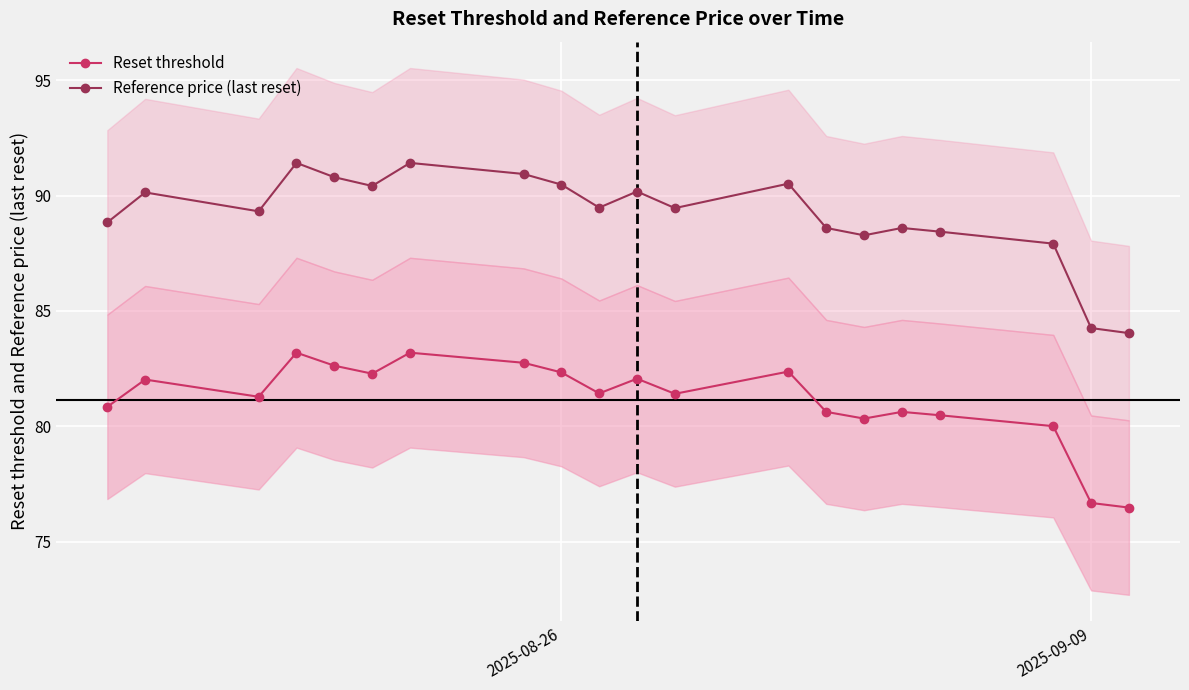

Is this an area chart (filled region under the line)?

No